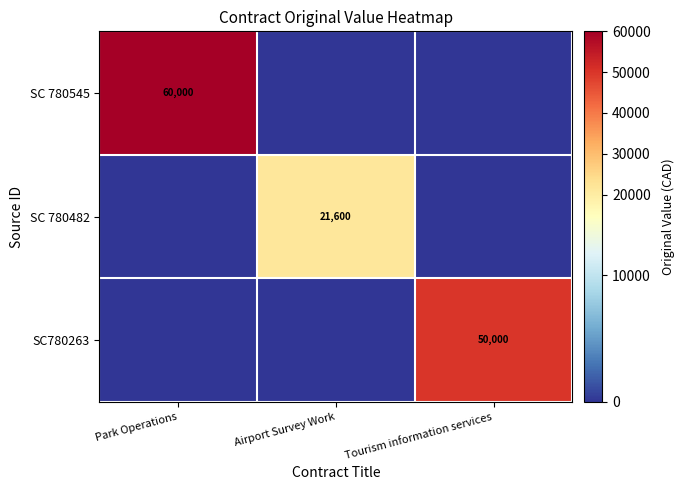

The SC780263 series shows 72058 at Tourism information services. True or false?

False